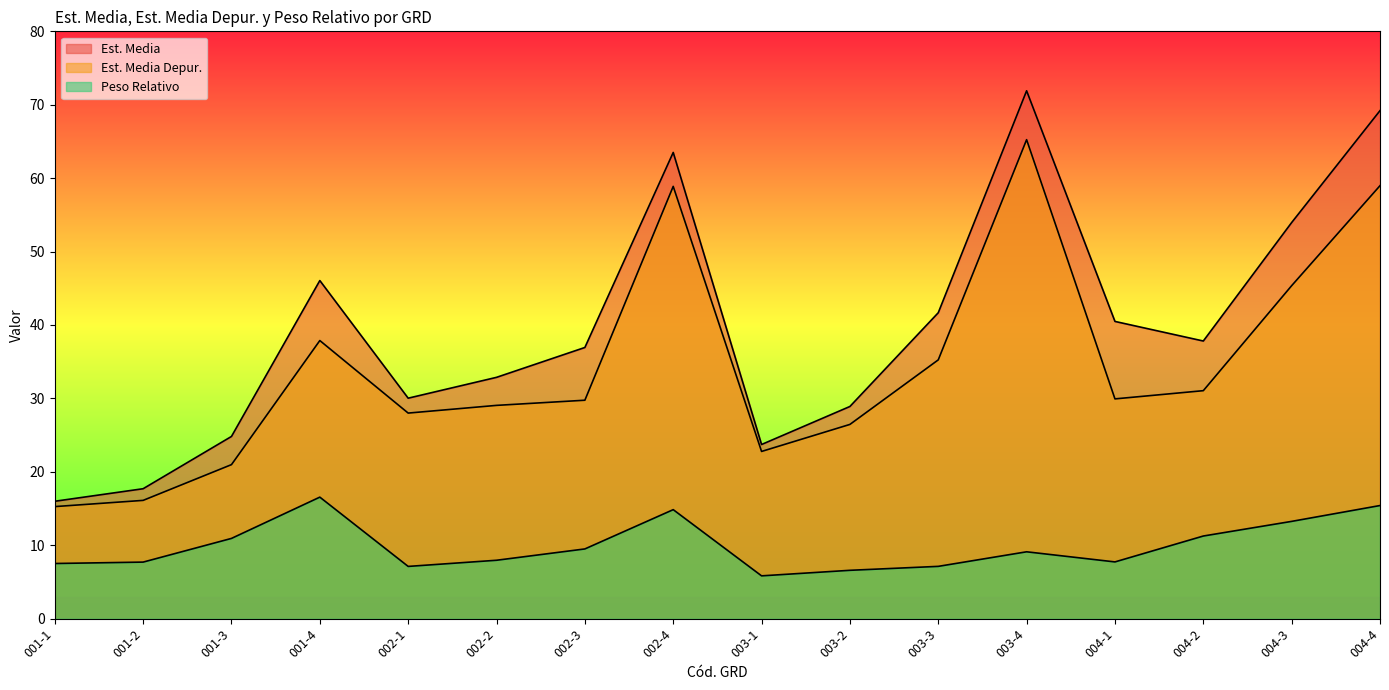

Reading left to right, extract all data points from this chart.

Est. Media: 001-1=16.0	001-2=17.7	001-3=24.8	001-4=46.1	002-1=30.0	002-2=32.9	002-3=36.9	002-4=63.5	003-1=23.7	003-2=28.9	003-3=41.7	003-4=71.9	004-1=40.5	004-2=37.8	004-3=54.0	004-4=69.2
Est. Media Depur.: 001-1=15.3	001-2=16.1	001-3=21.0	001-4=37.9	002-1=28.0	002-2=29.0	002-3=29.8	002-4=58.9	003-1=22.8	003-2=26.5	003-3=35.2	003-4=65.2	004-1=29.9	004-2=31.1	004-3=45.4	004-4=59.0
Peso Relativo: 001-1=7.5	001-2=7.7	001-3=10.9	001-4=16.5	002-1=7.1	002-2=8.0	002-3=9.5	002-4=14.8	003-1=5.8	003-2=6.6	003-3=7.1	003-4=9.1	004-1=7.7	004-2=11.3	004-3=13.2	004-4=15.4